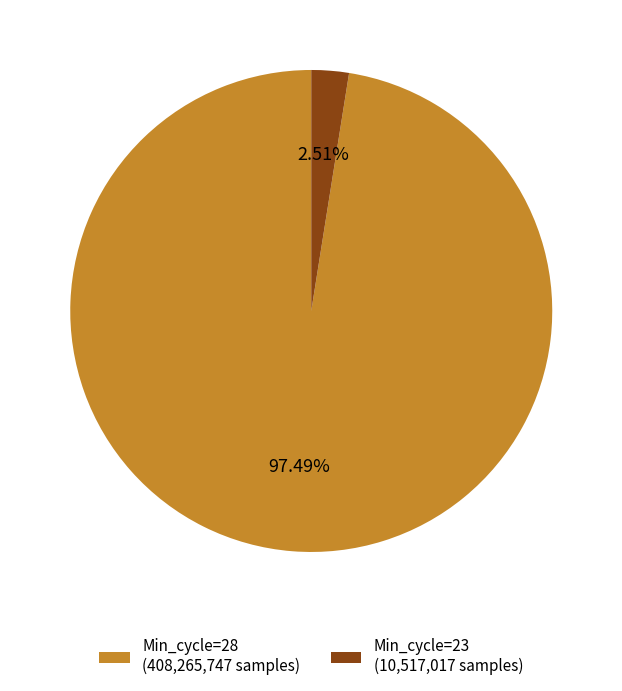

Between Min_cycle=23 (10,517,017 samples) and Min_cycle=28 (408,265,747 samples), which is larger?

Min_cycle=28 (408,265,747 samples)